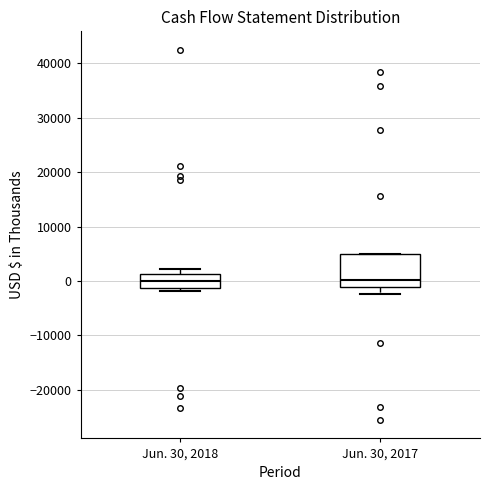

Which box is the tallest, from its lower edge to its upper edge?

Jun. 30, 2017